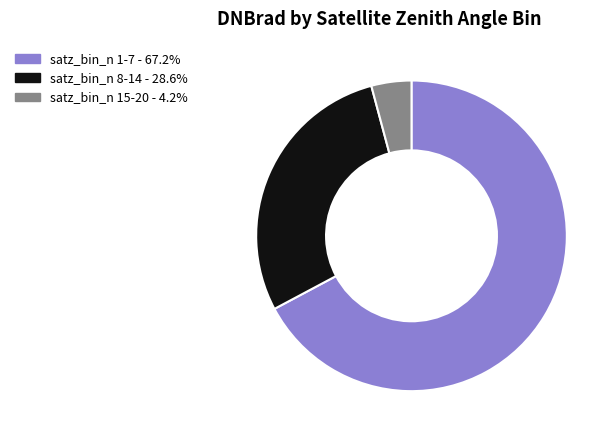

Is there any slice that represents more than half of the pie?

Yes